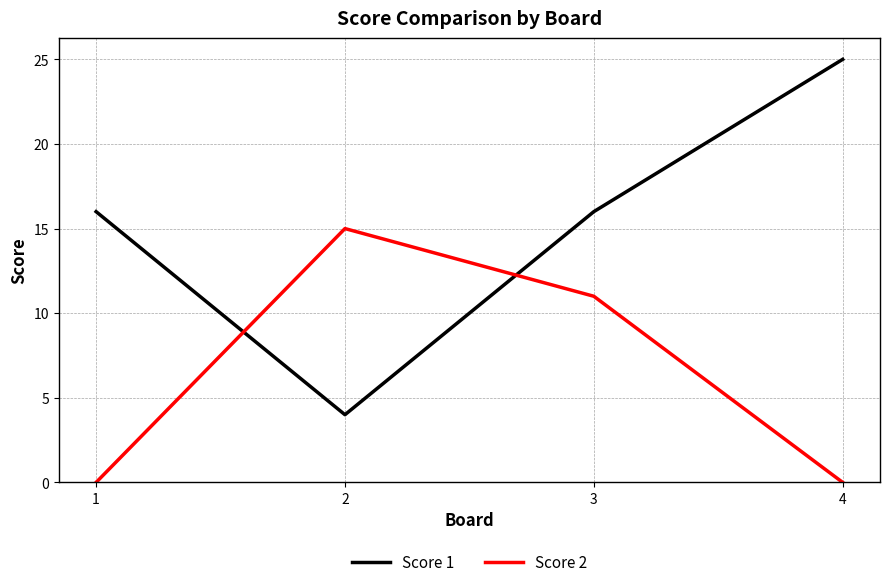

The value of Score 1 at 1 is 16. True or false?

True